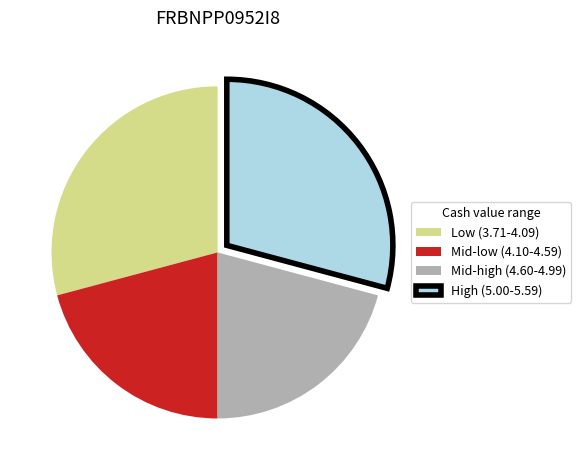

The Mid-high (4.60-4.99) slice represents 33% of the pie. True or false?

False